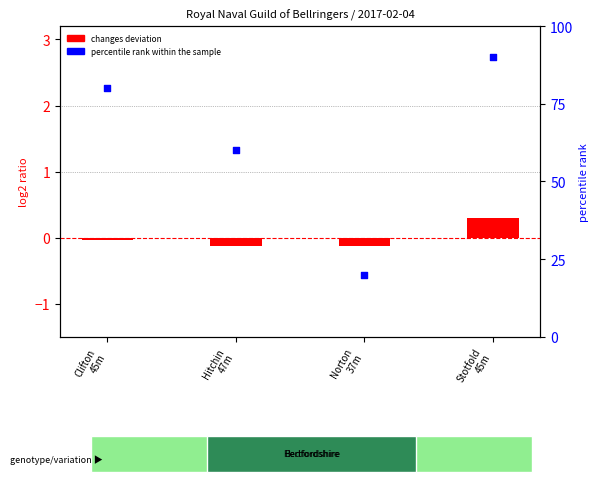

Which series reaches the maximum Y coordinate?

percentile rank within the sample